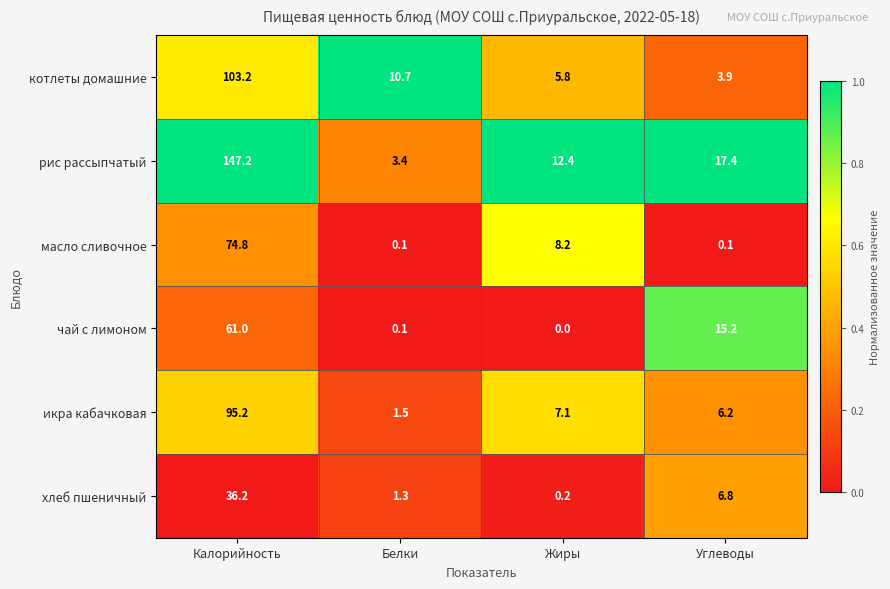

At which label does котлеты домашние first exceed 10?

Калорийность